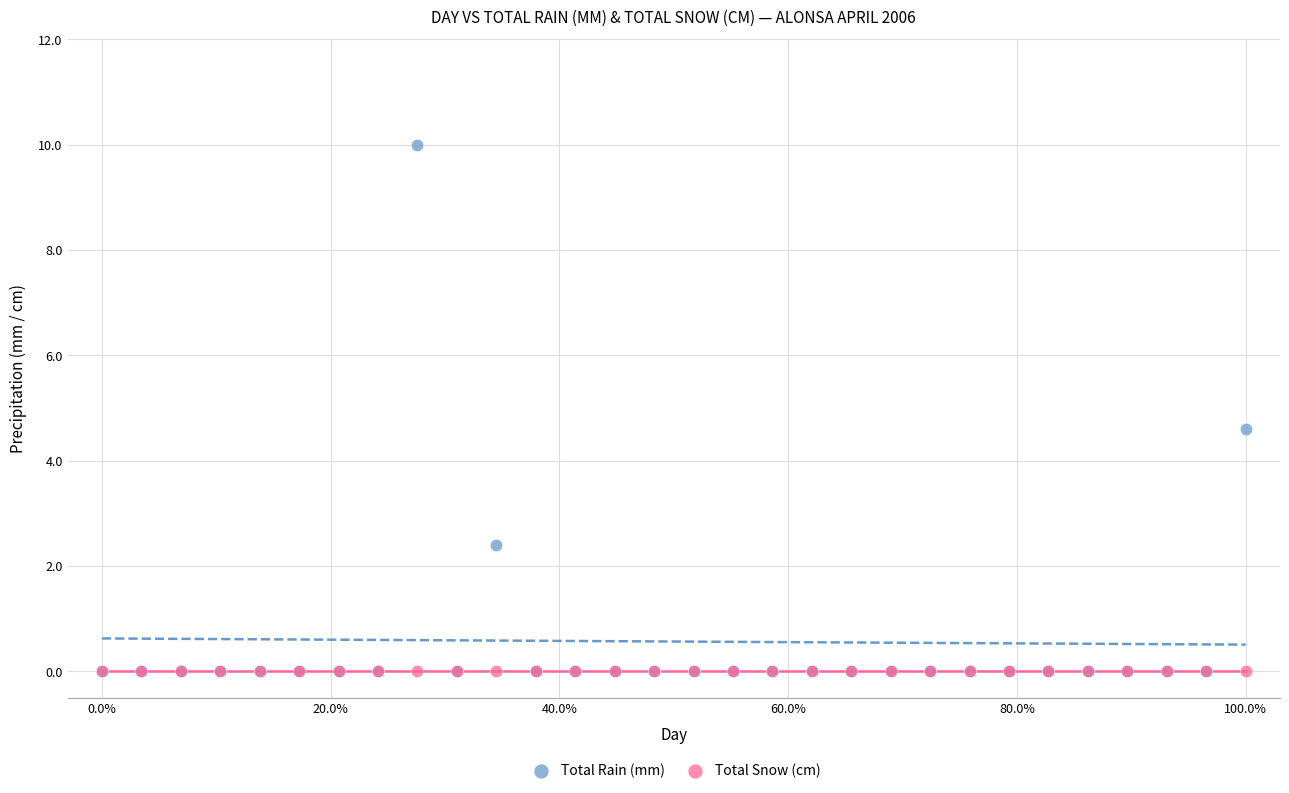

In the Total Rain (mm) series, what Y value is closest to 5?

4.6